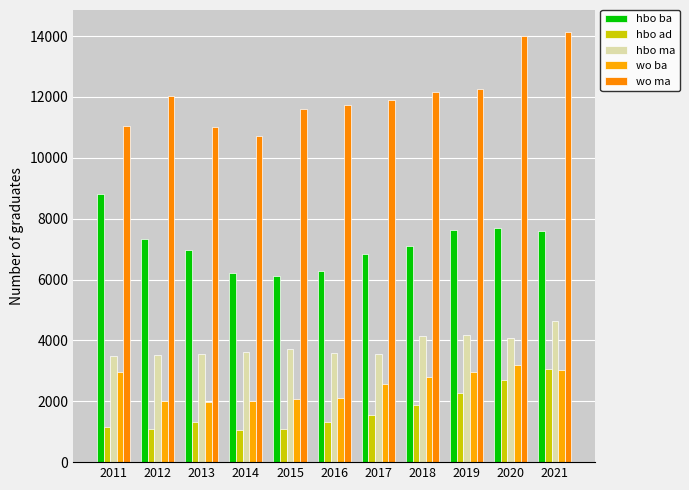

How many categories are shown in the chart?

11